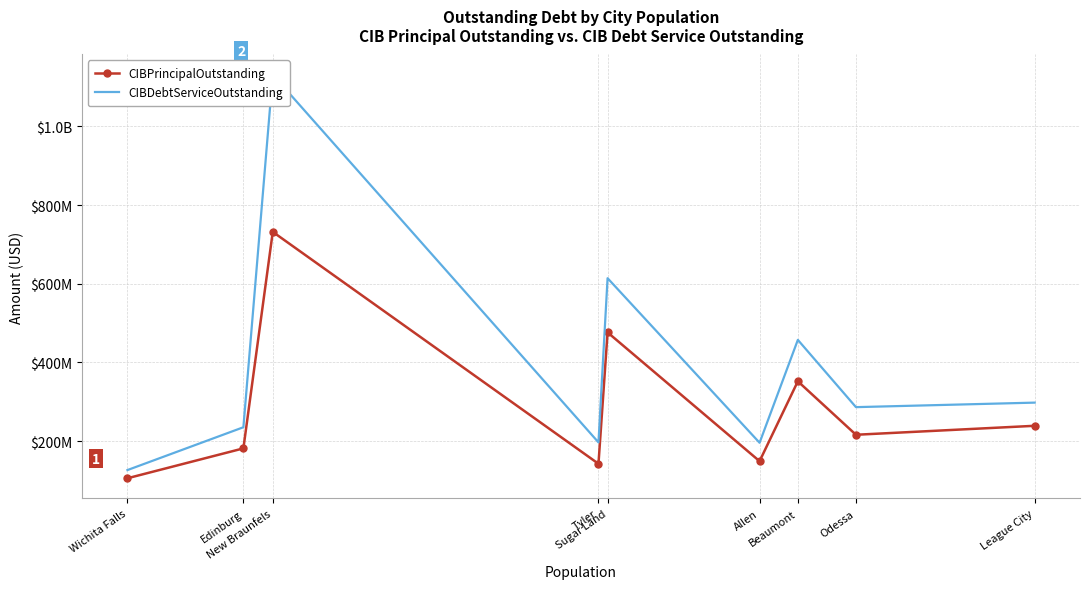

What is the sum of all CIBDebtServiceOutstanding values?

3542829685.6